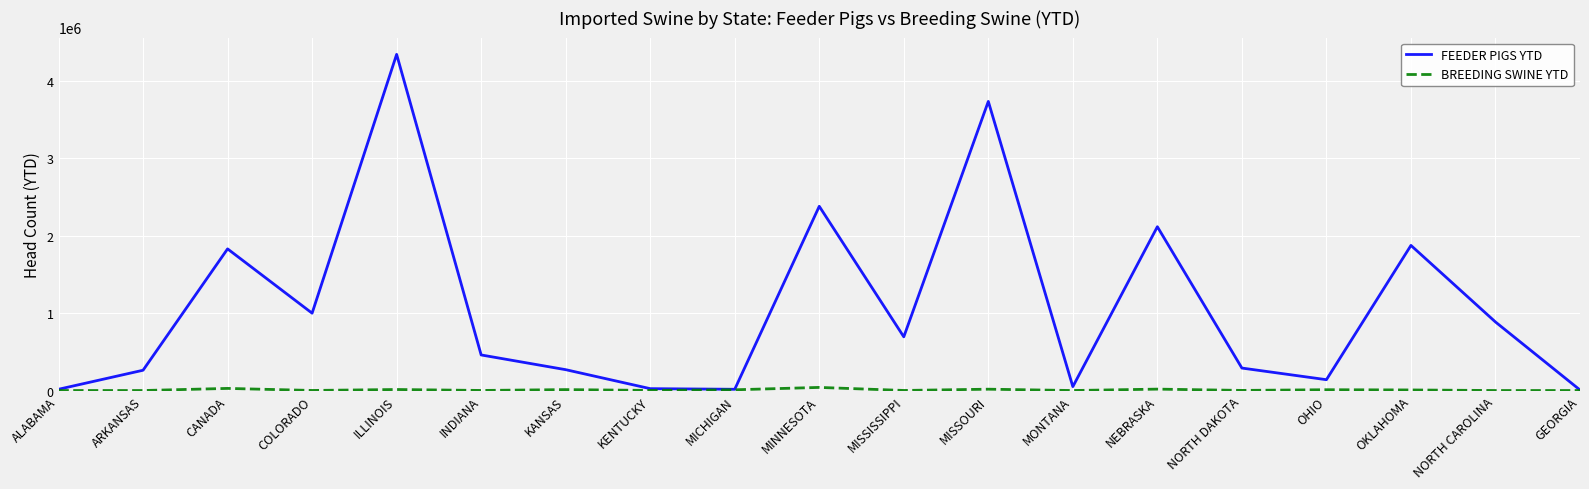

At which label is FEEDER PIGS YTD closest to 2172509?

NEBRASKA